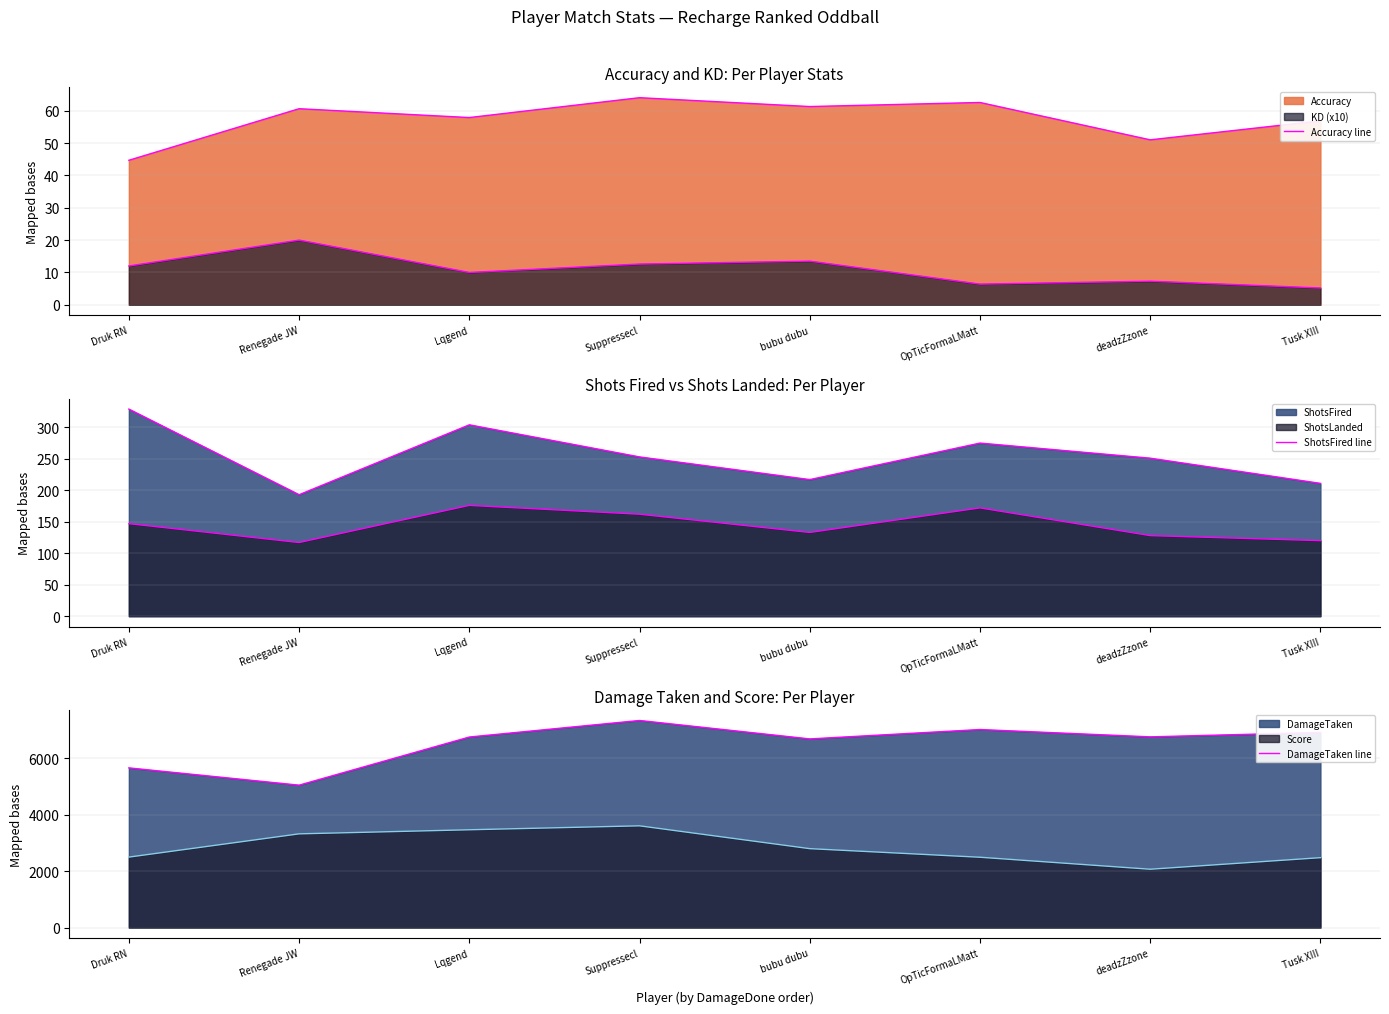

True or false: Accuracy line has more than 2 interior local peaks.

True